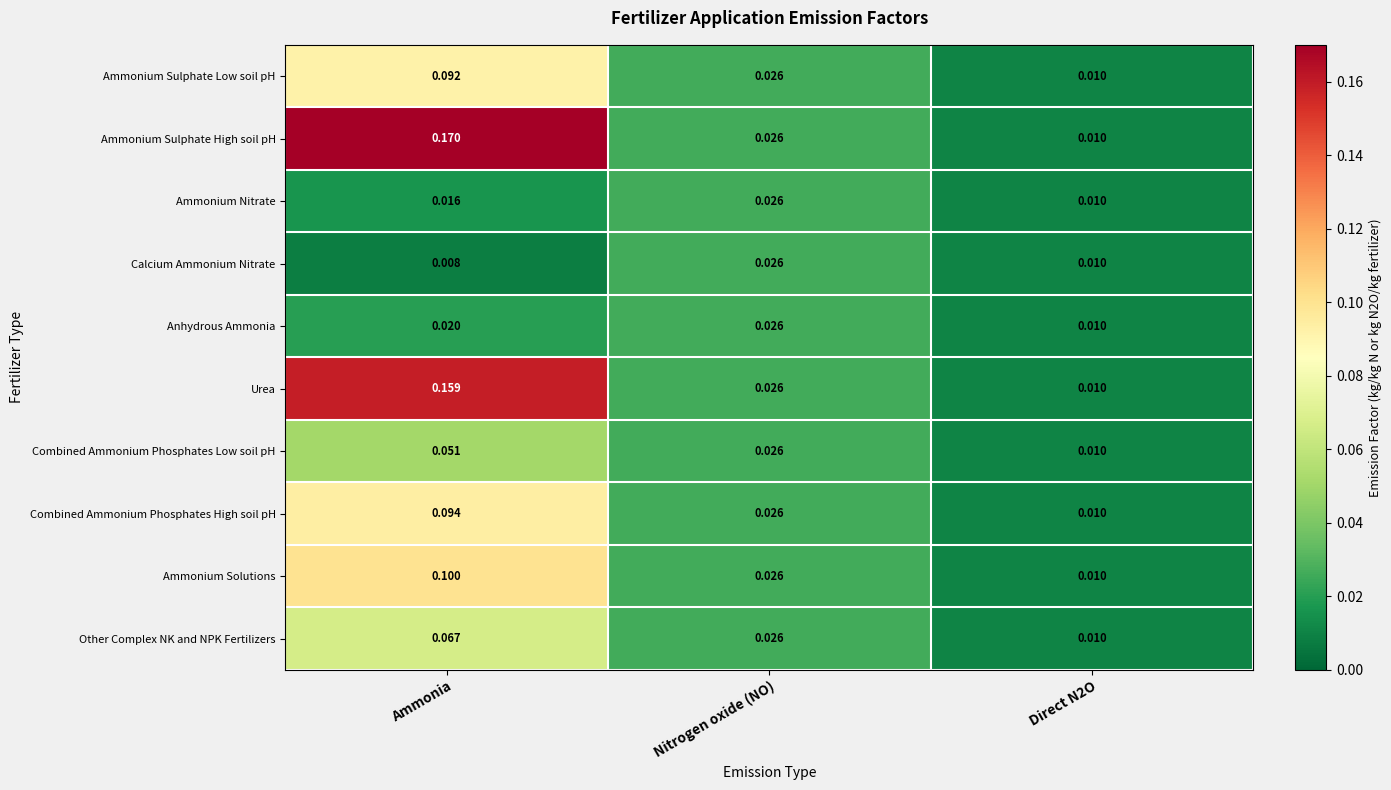

Which label corresponds to the largest value in the chart?

Ammonia